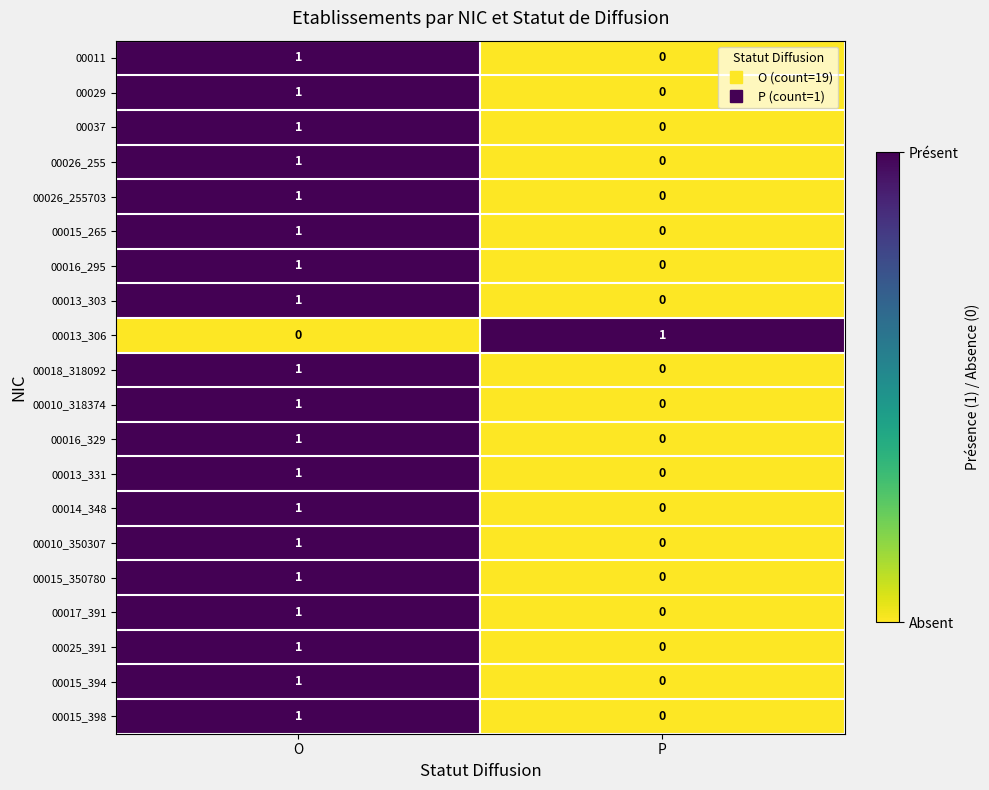

The value of 00013_331 at O is 0. True or false?

False